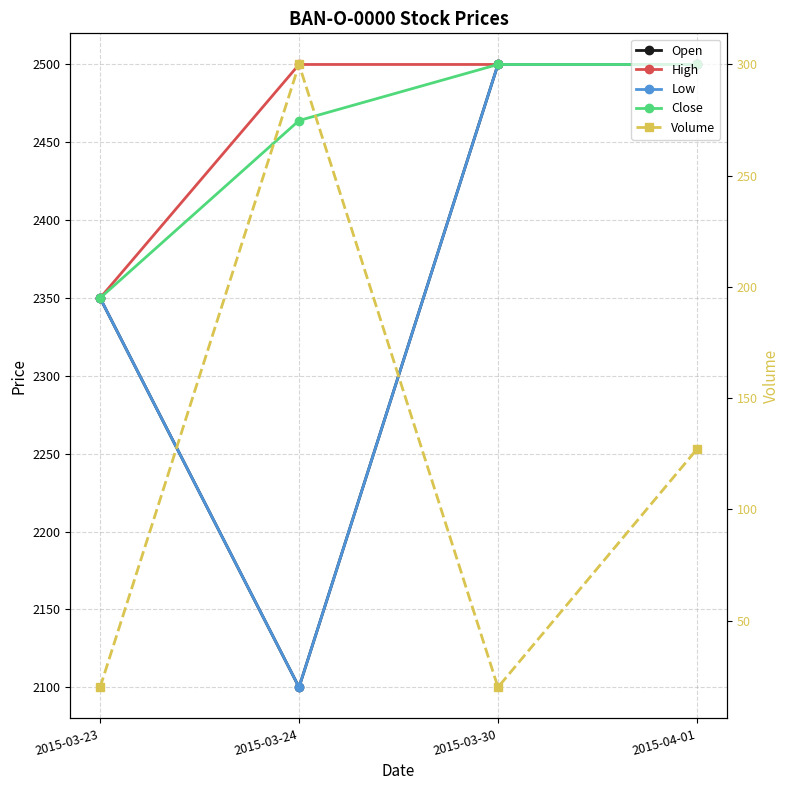

What is the spread (max minus min) of values at 2015-03-23?

2330